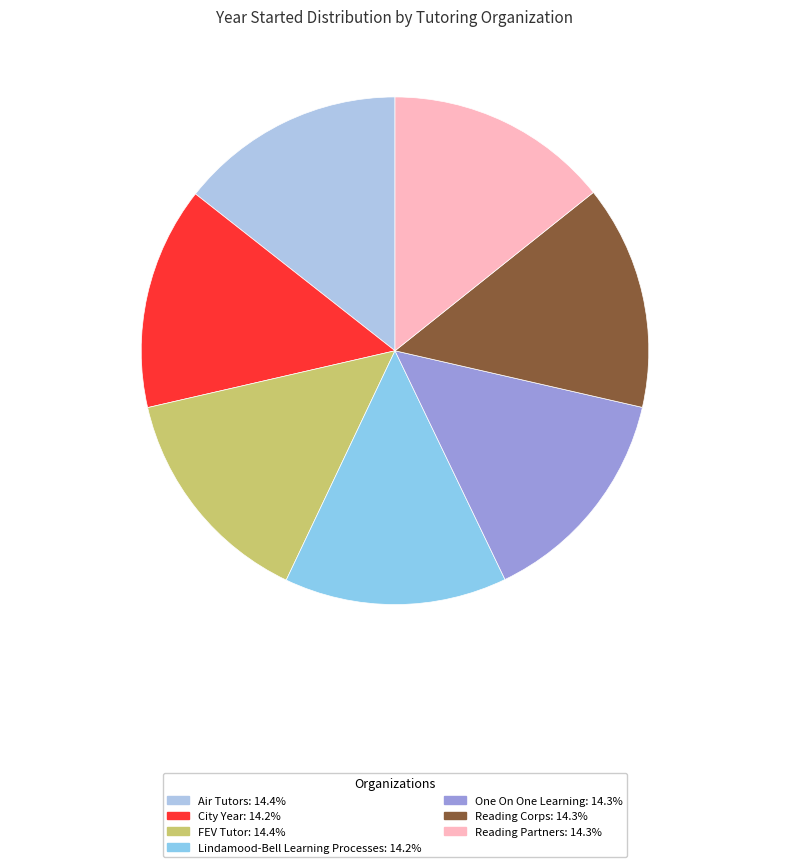

How many slices are in this pie chart?

7